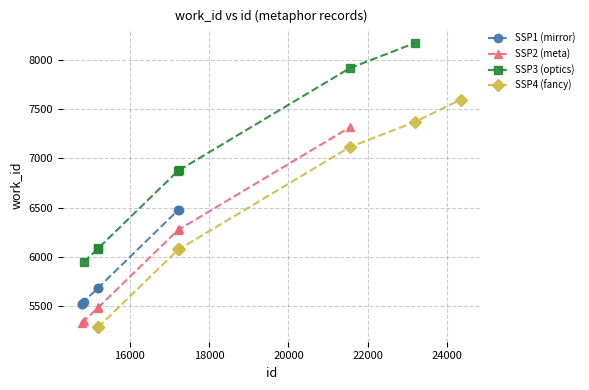

Does the chart display data point markers on the line(s)?

Yes